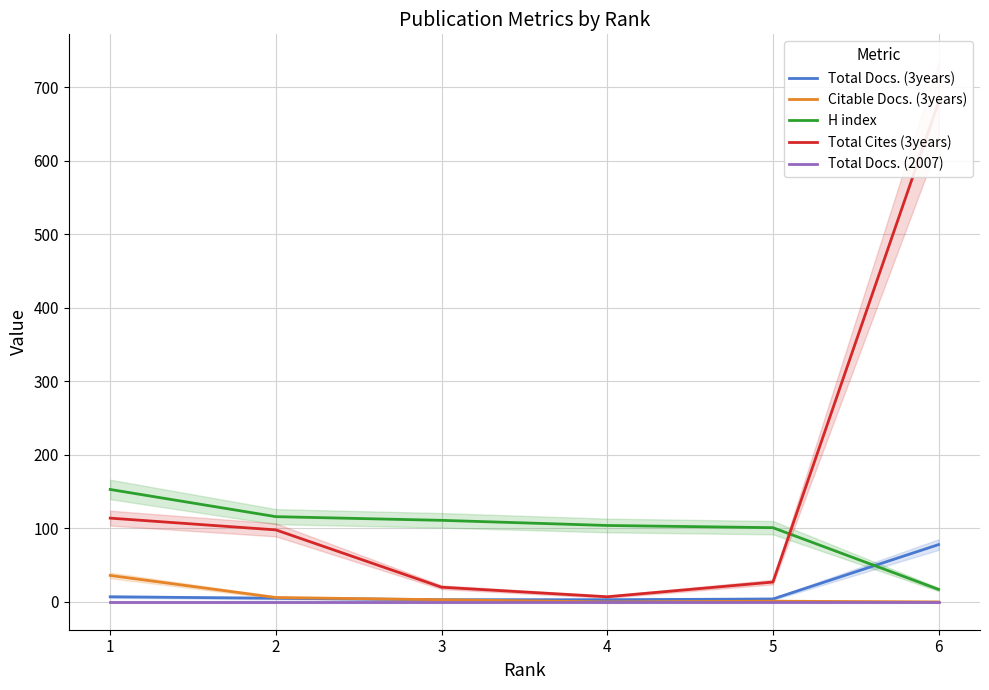

In Total Cites (3years), how many points are lower than both neighbors (excluding endpoints)?

1